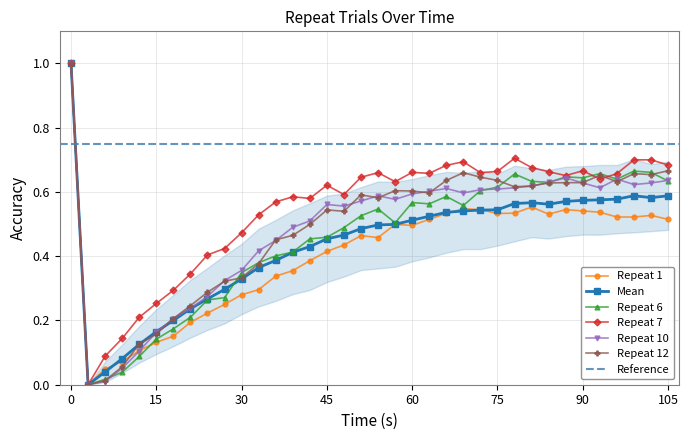

Is it true that Repeat 7 equals 0.2 at 39?

False